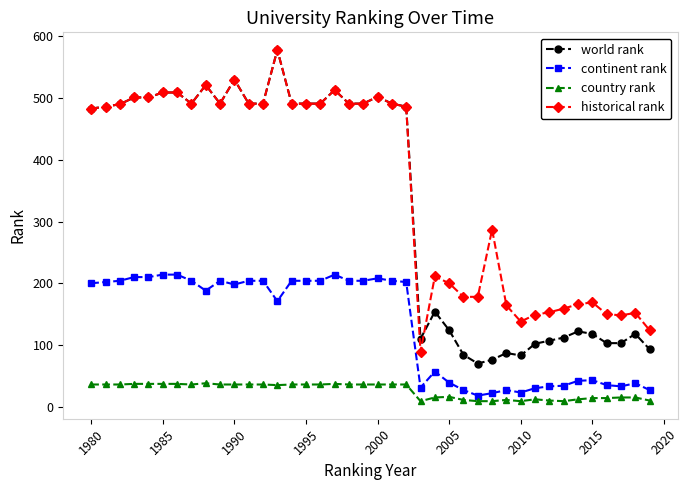

What is the greatest value displayed?

578